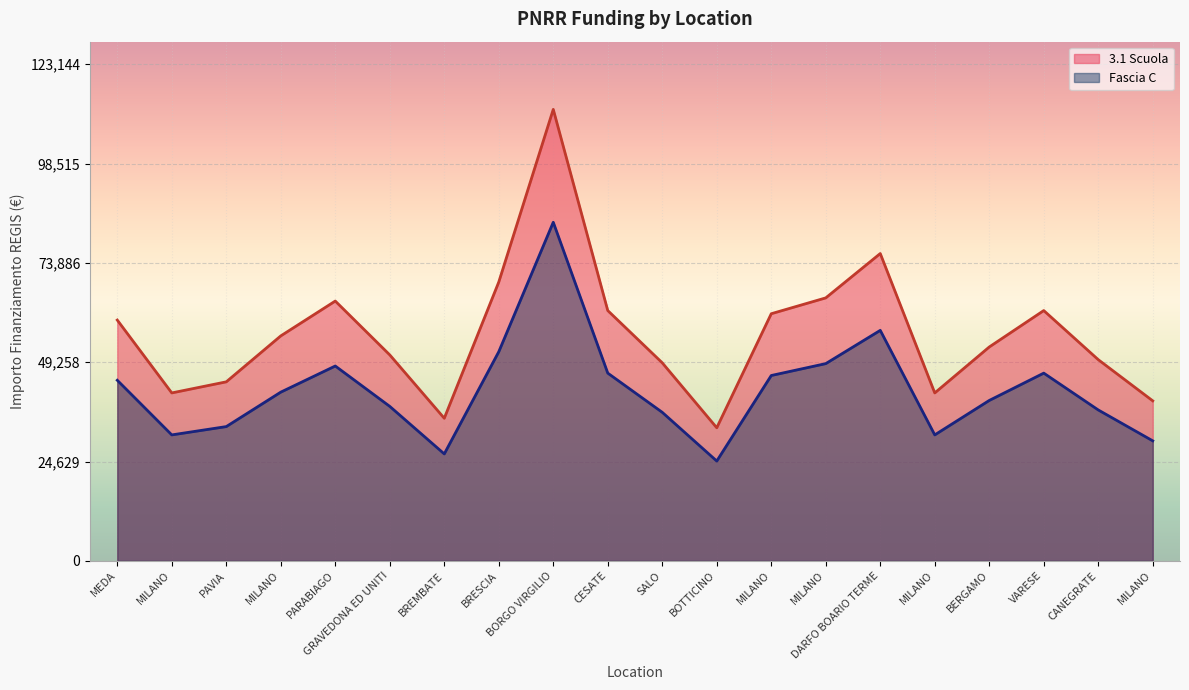

Rank the series at MILANO from highest to lowest value.

3.1 Scuola, Fascia C